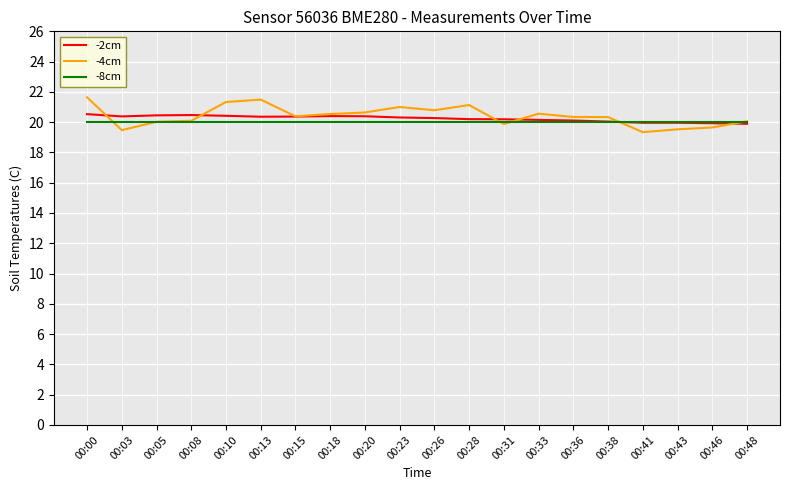

Which series changed the most between 00:38 and 00:46?

-4cm